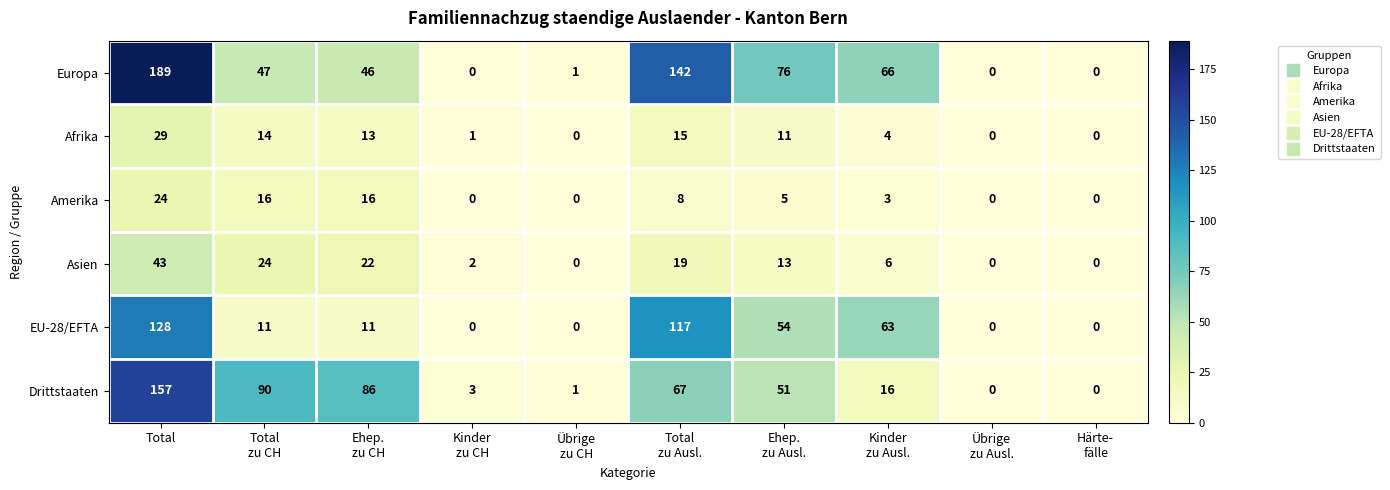

How many data points in Afrika are less than 11?

5